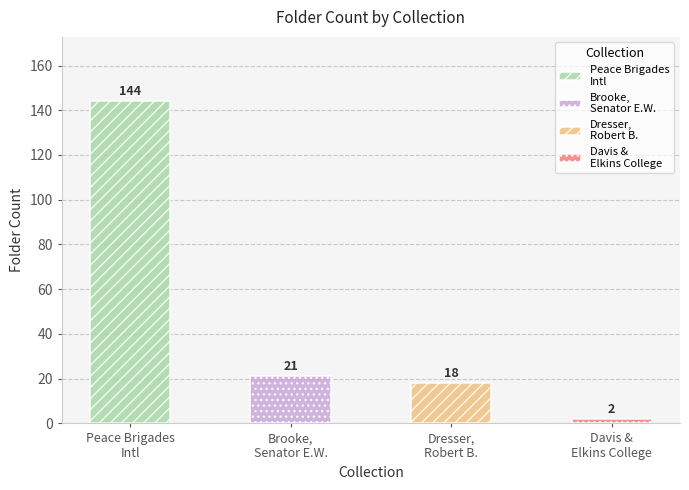

What is the sum of the values at Davis and Elkins College and Dresser, Robert B.?

20